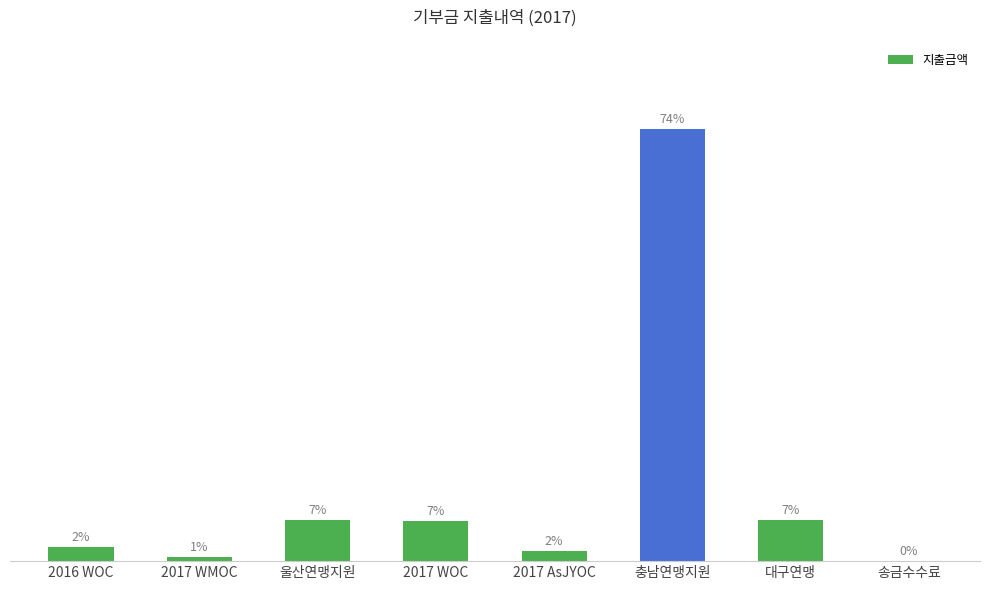

Which has a higher value, 2017 WMOC or 대구연맹?

대구연맹